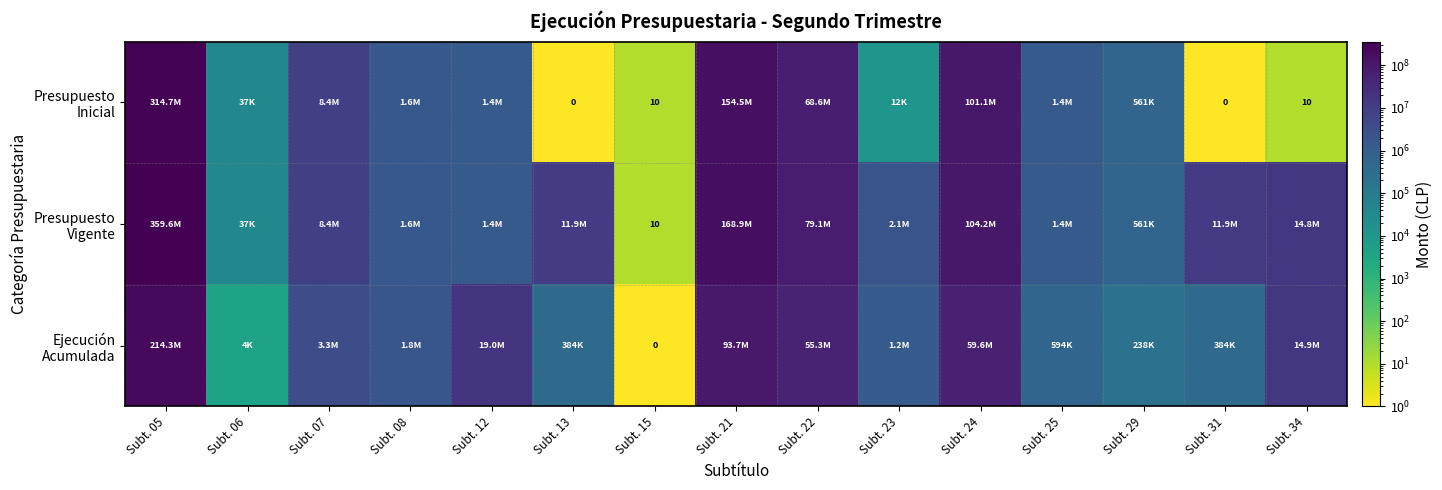

What is the average value of the Ejecución Acumulada series?

30980751